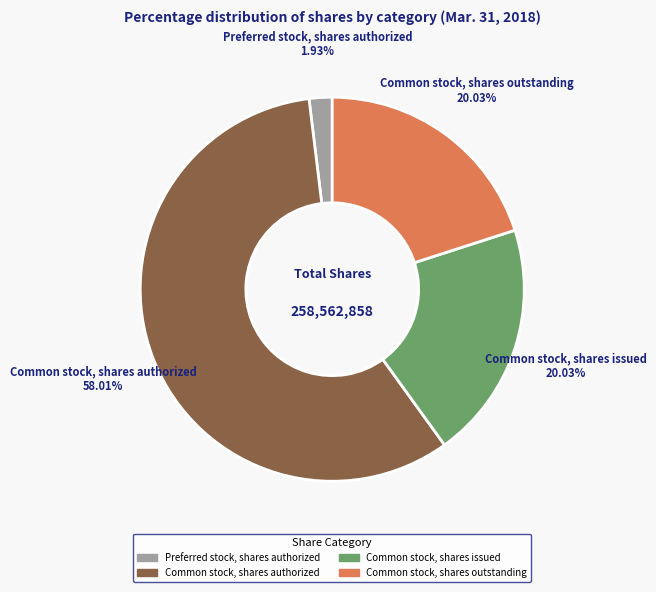

Is there a majority slice in this chart?

Yes